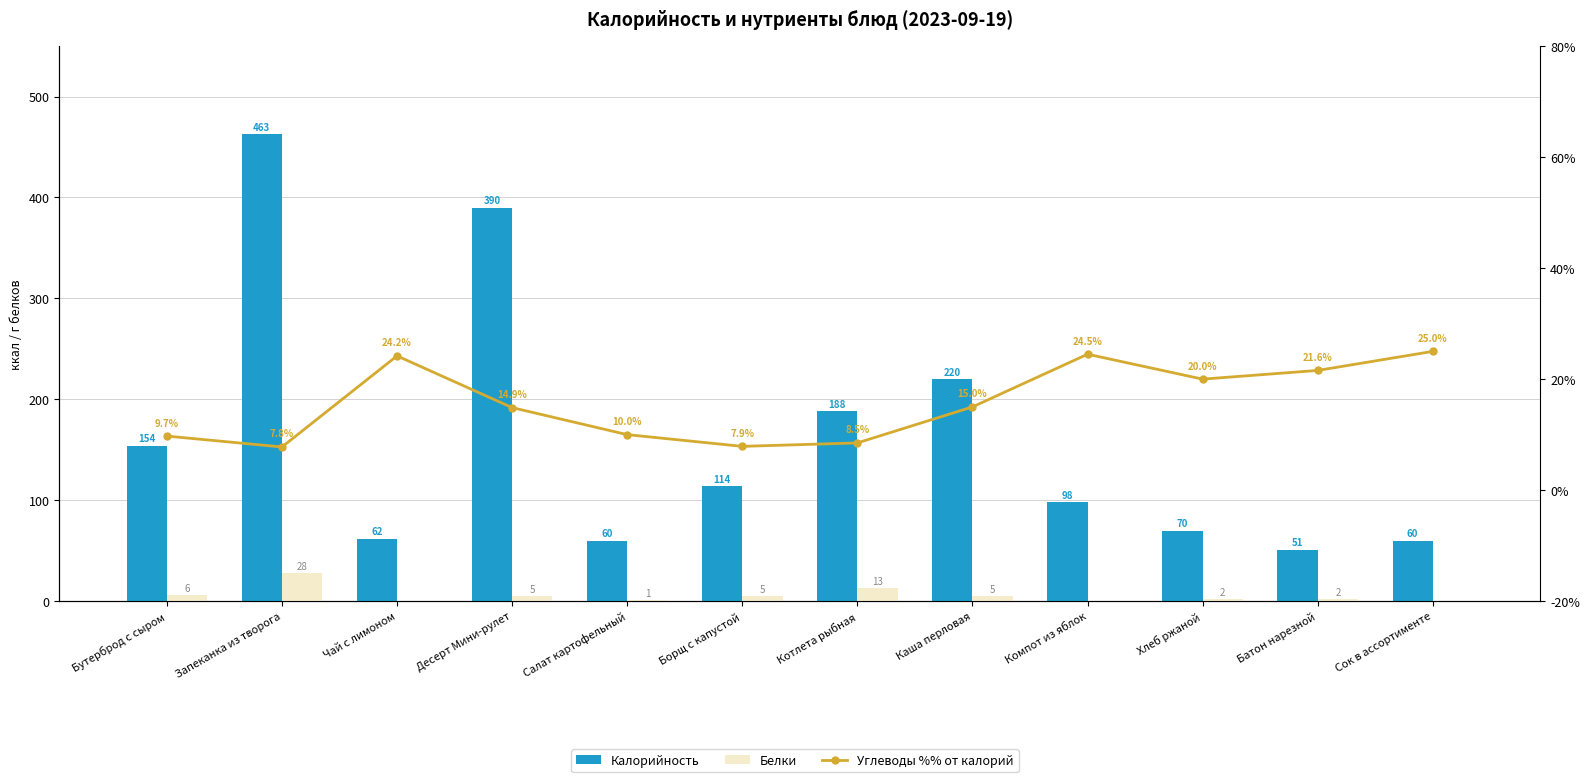

What is the approximate value of Углеводы %% от калорий at Десерт Мини-рулет?

14.9